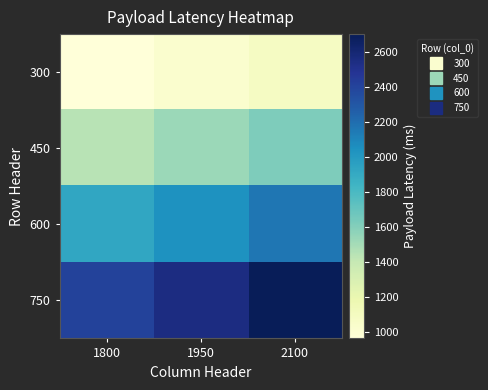

What is the smallest value displayed?

963